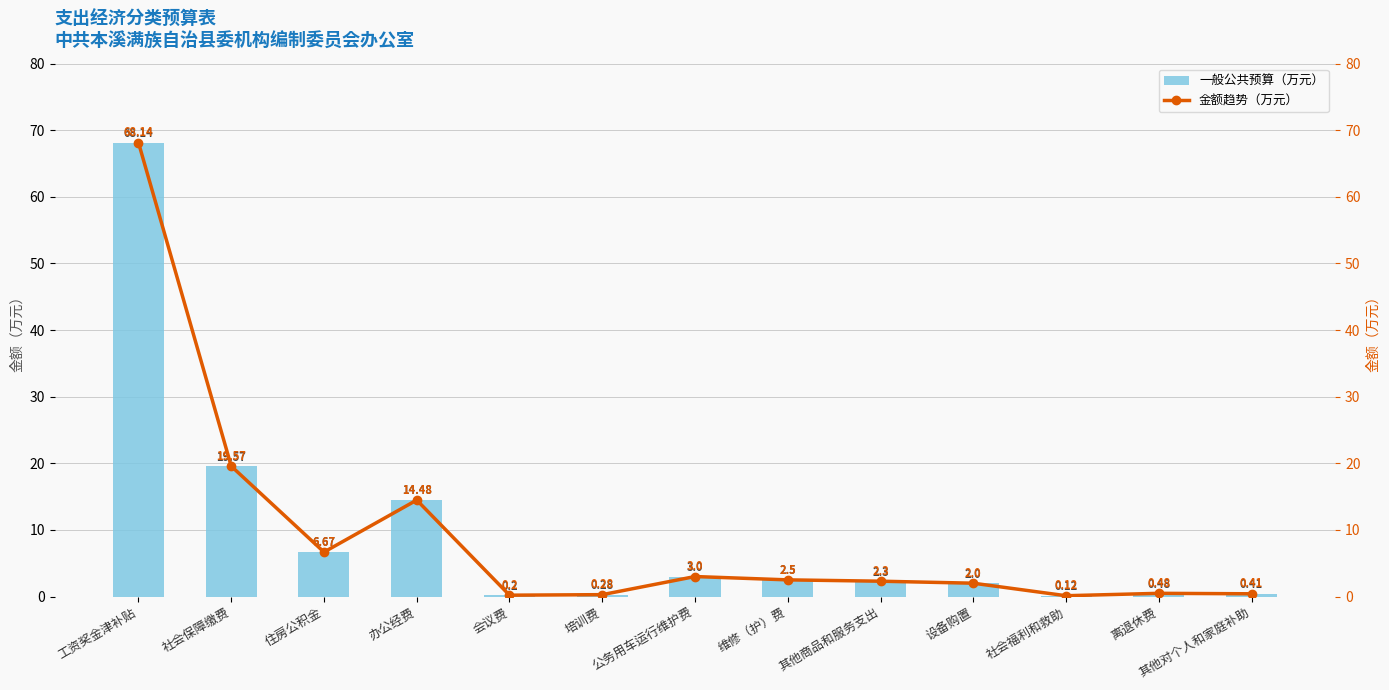

What is the label of the 6th bar from the right?

维修（护）费